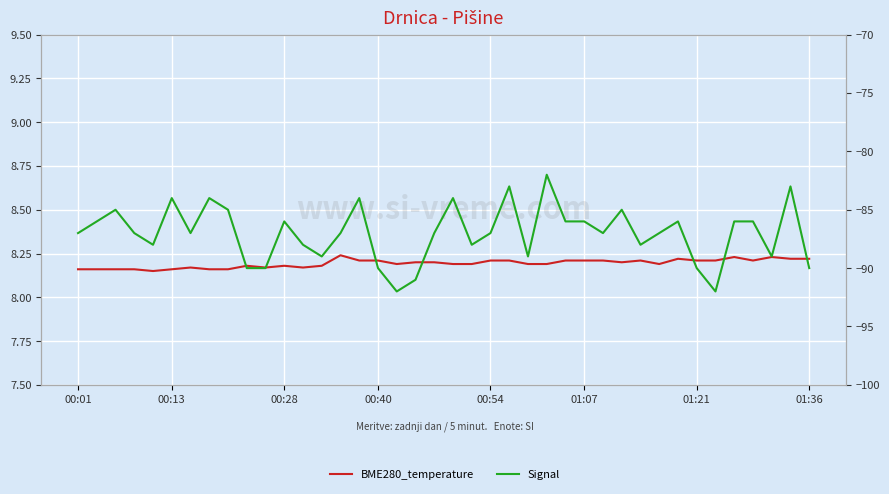

What position from the left is 26?

27